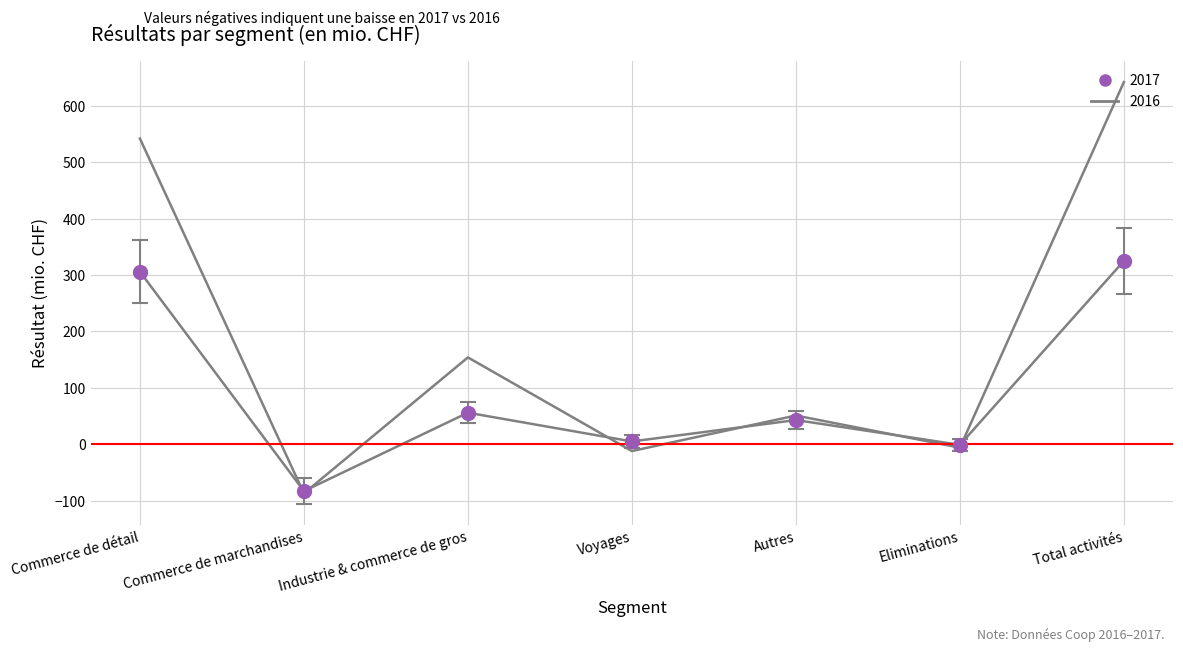

Which series contains the lowest Y value?

2016